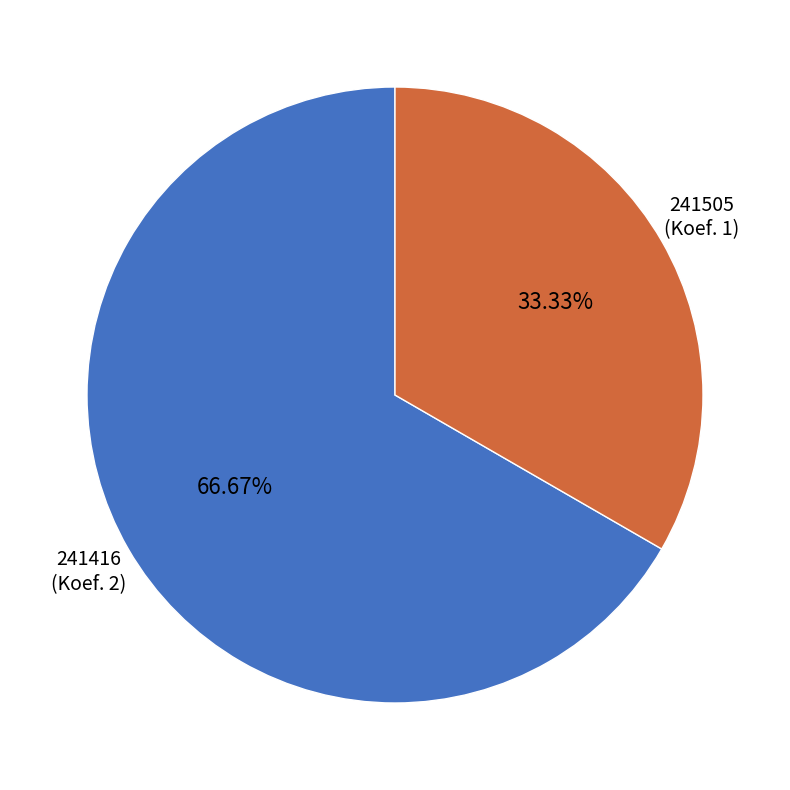

Does 241505 account for over 50% of the chart?

No